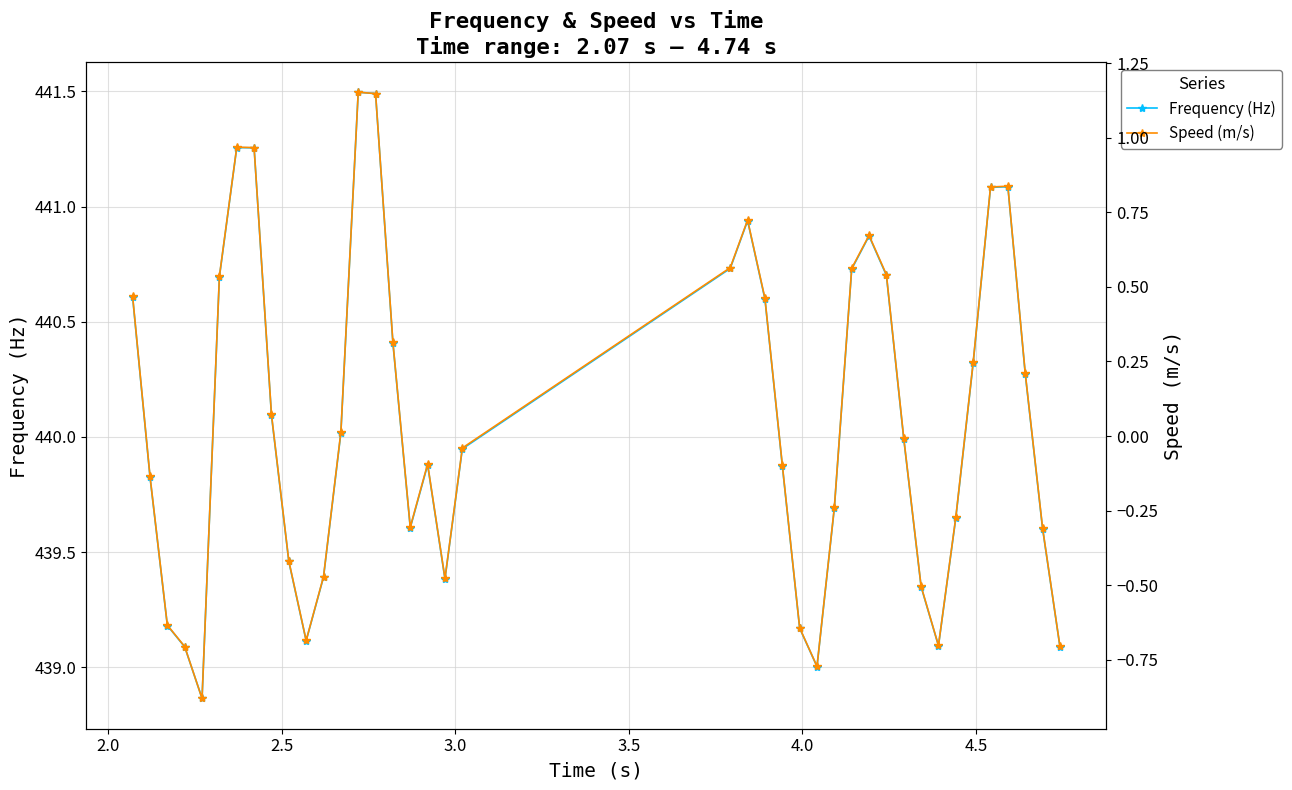

What is the average value of the Speed (m/s) series?

0.1